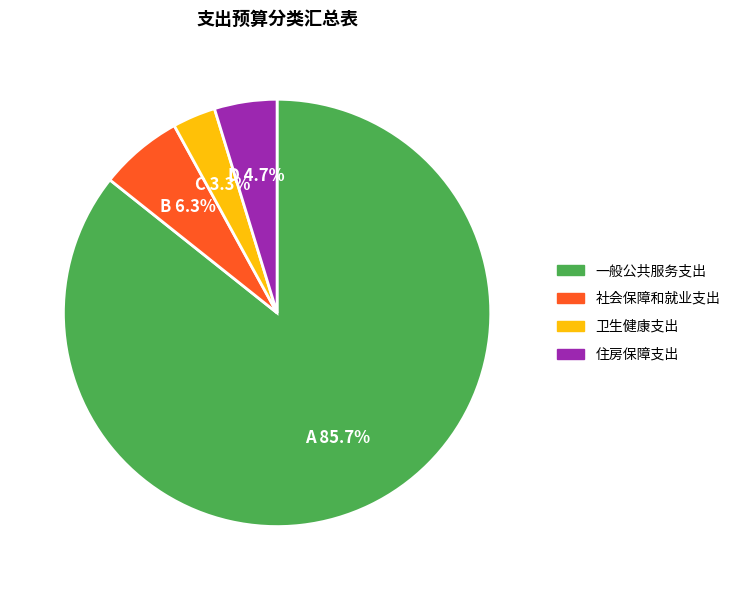

What percentage is the 卫生健康支出 slice, to the nearest percent?

3%